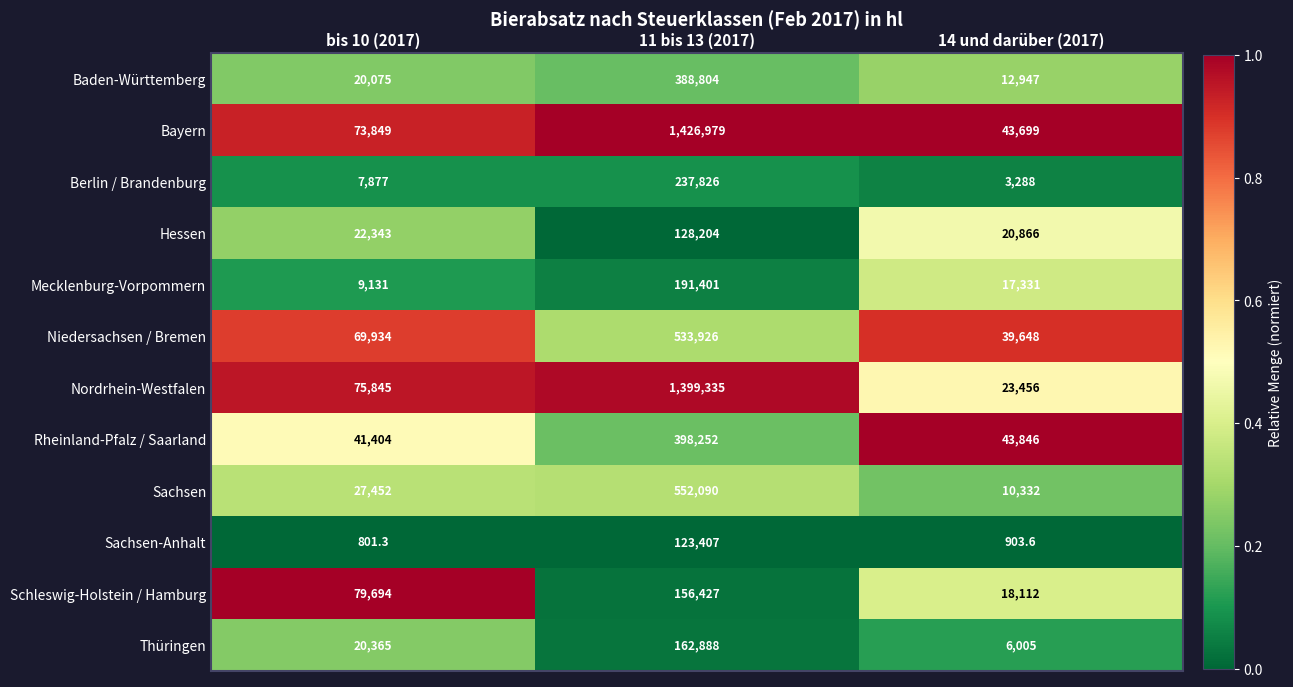

What is the difference between the maximum and second lowest values in the Sachsen-Anhalt series?

122503.4